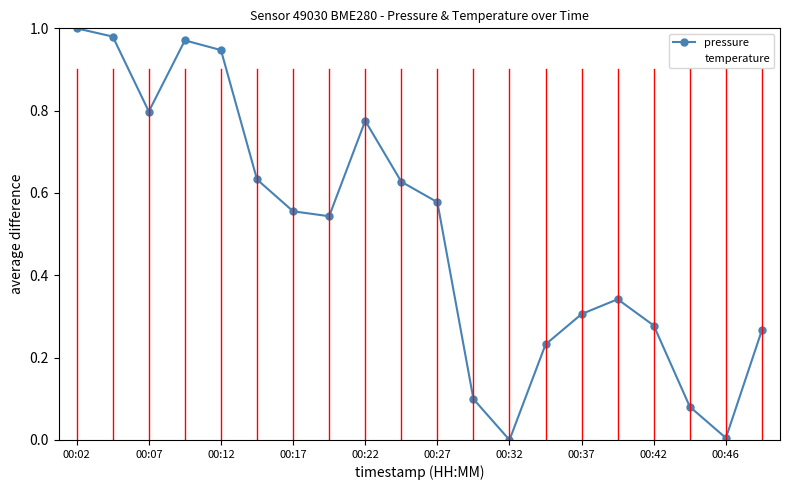

Which series has the largest total across all categories?

pressure